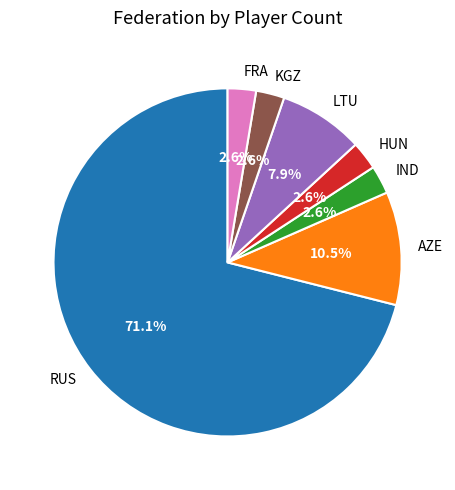

Which has a higher value, RUS or HUN?

RUS